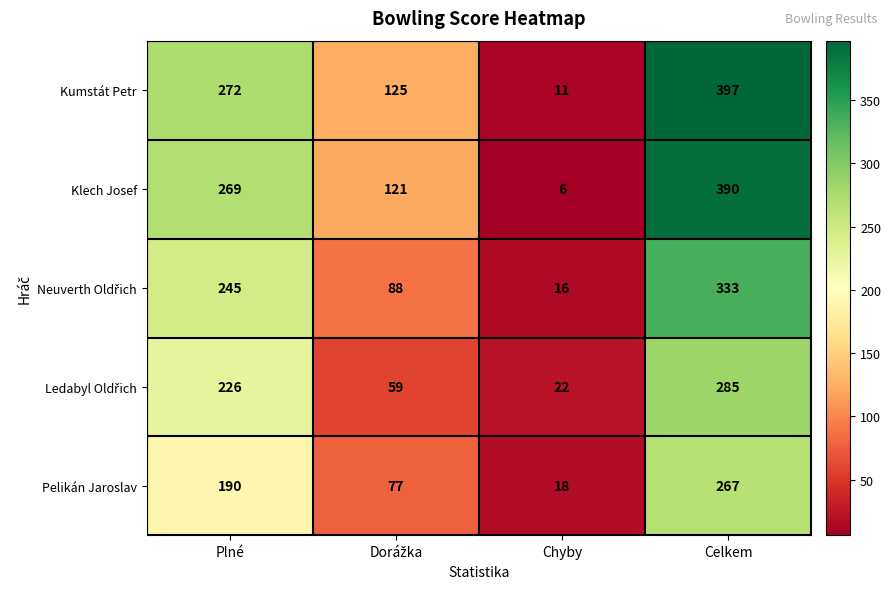

The Kumstát Petr series shows 390 at Plné. True or false?

False